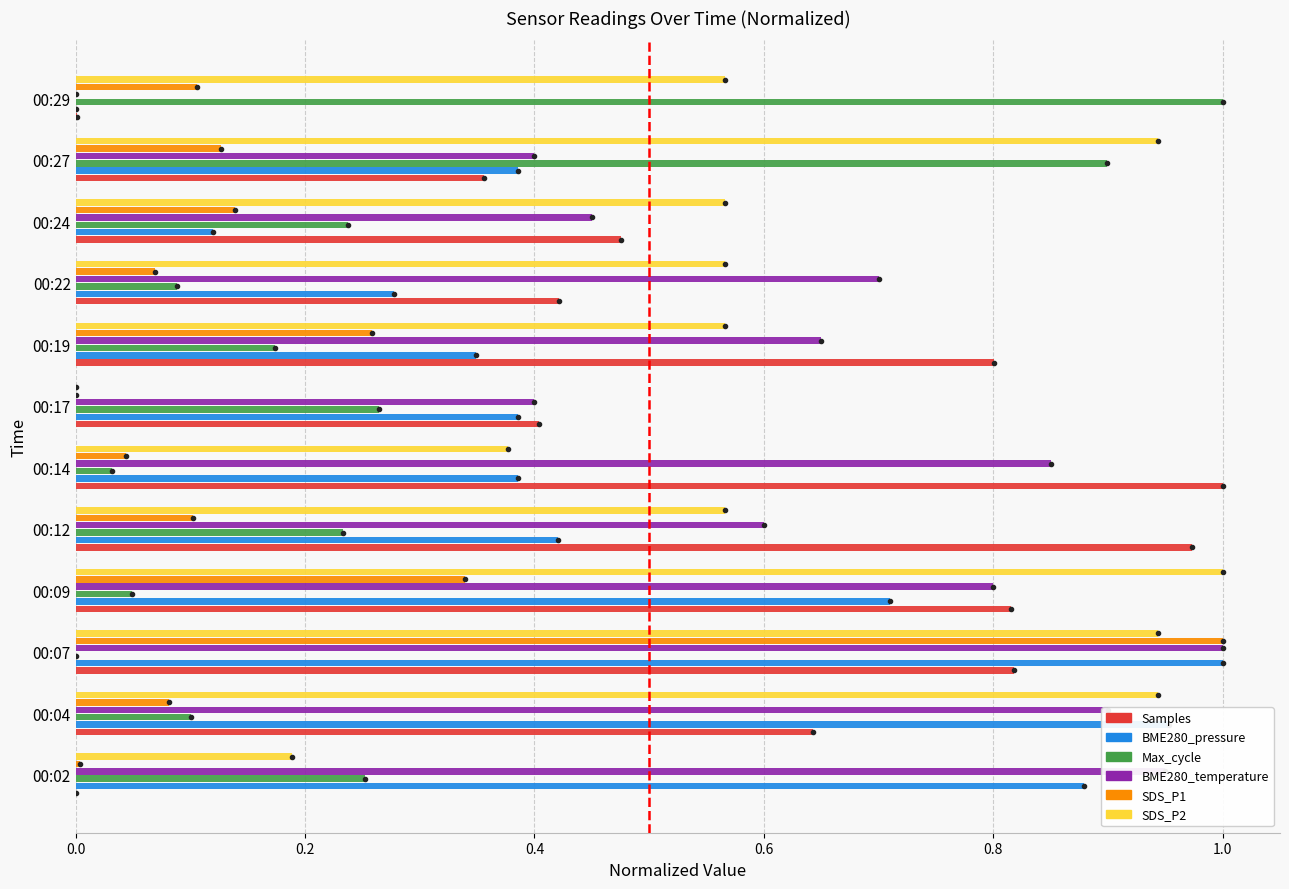

What is the sum of the SDS_P2 values at 00:04 and 00:19?

1.5